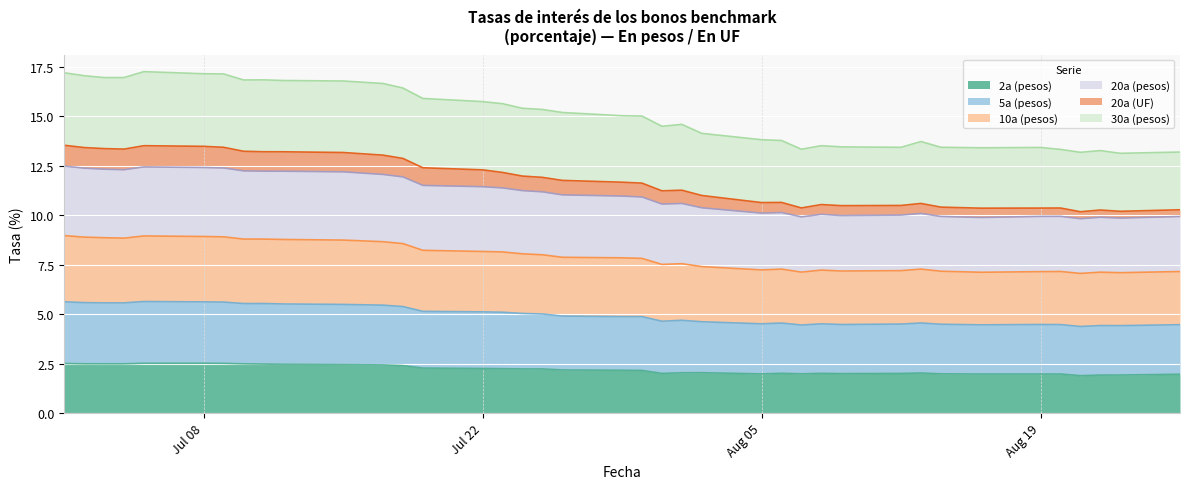

What is the minimum value for 2a (pesos)?

1.9